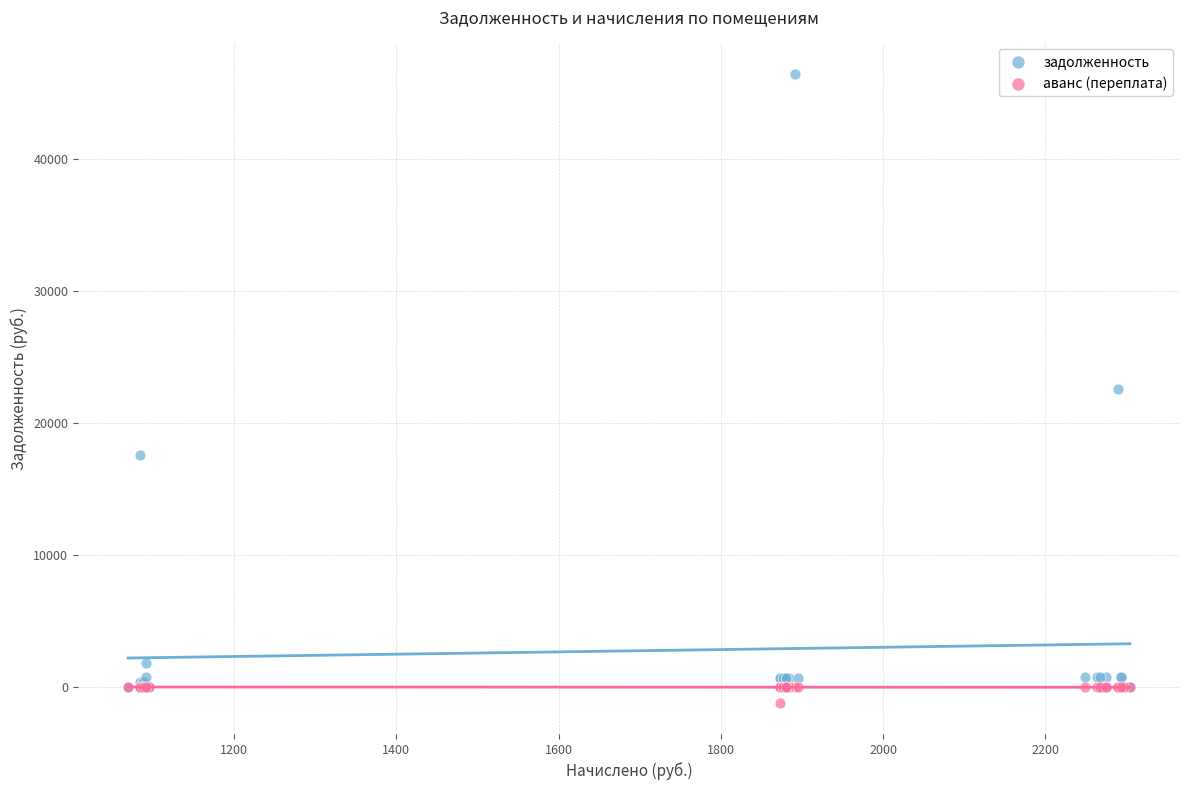

What are all the series names shown in the legend?

задолженность, аванс (переплата)